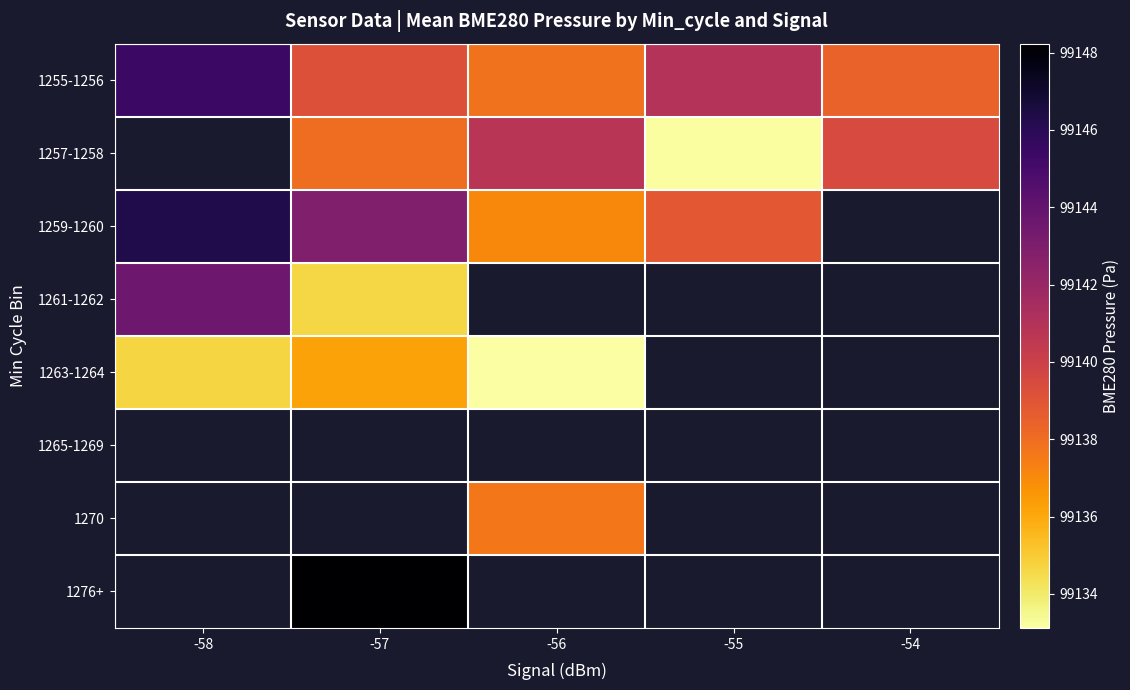

Which series has the largest total across all categories?

1255-1256